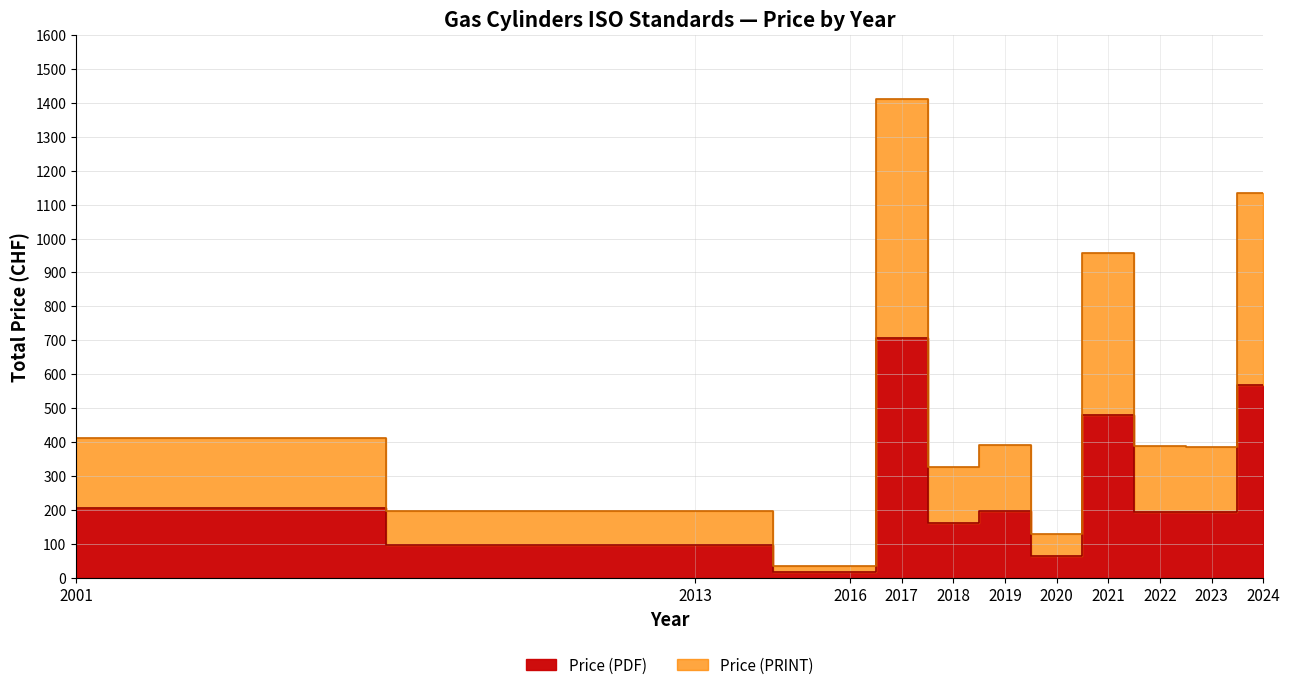

Where does the Price (PDF) series first go above 195?

2001